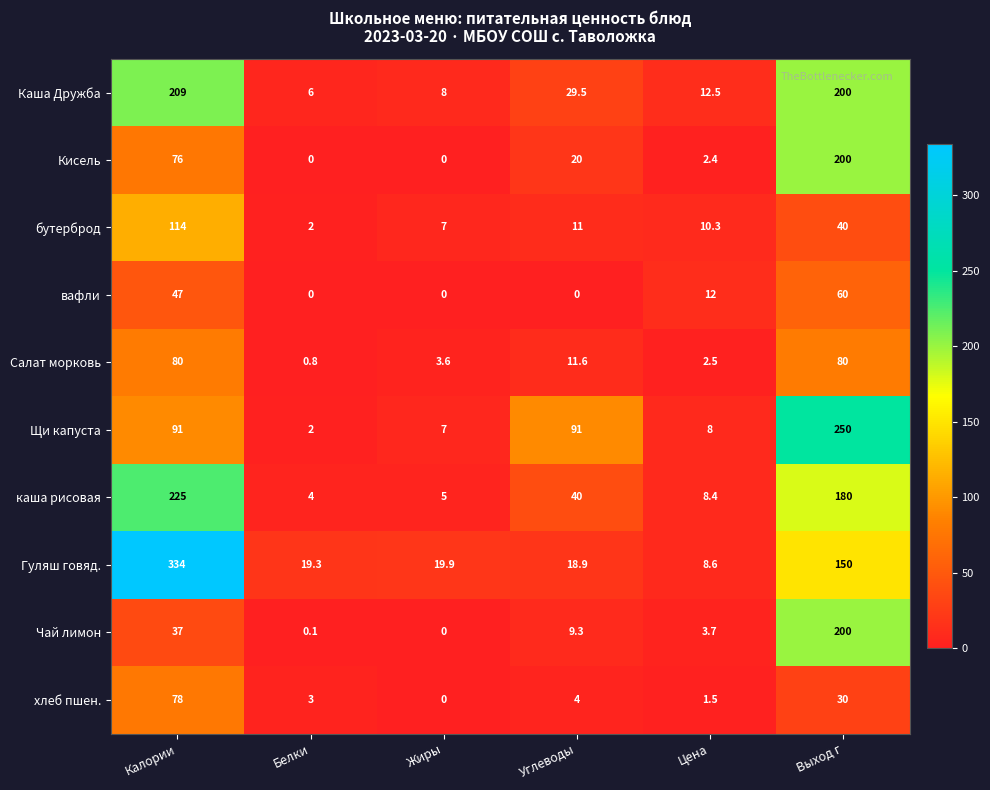

What is the sum of the Каша Дружба values at Выход г and Углеводы?

229.5